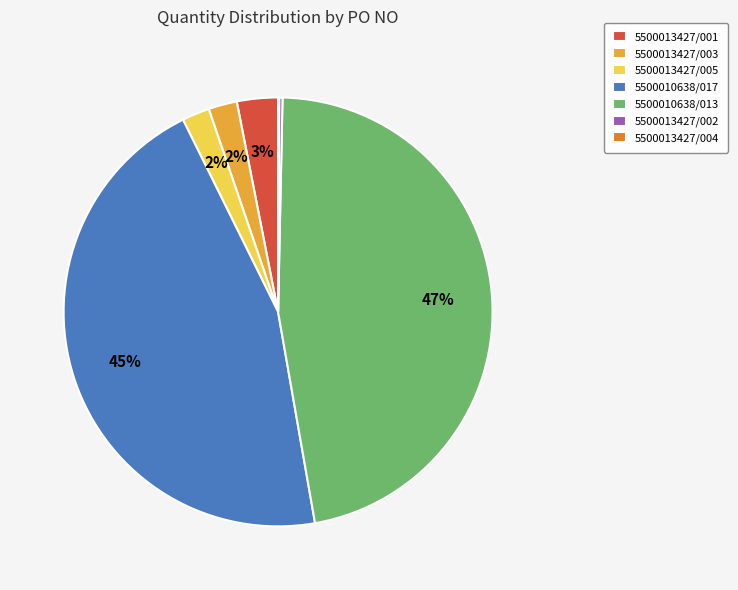

Which has a higher value, 5500013427/005 or 5500013427/001?

5500013427/001